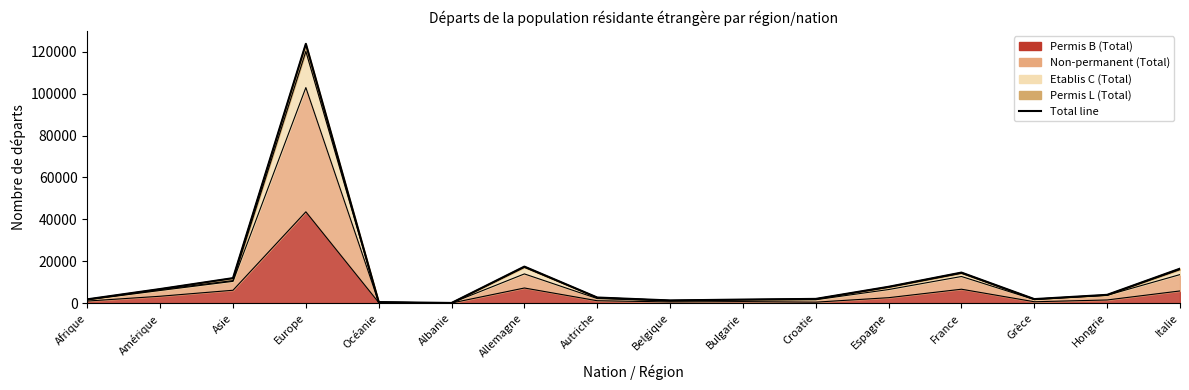

What position from the right is Allemagne?

10